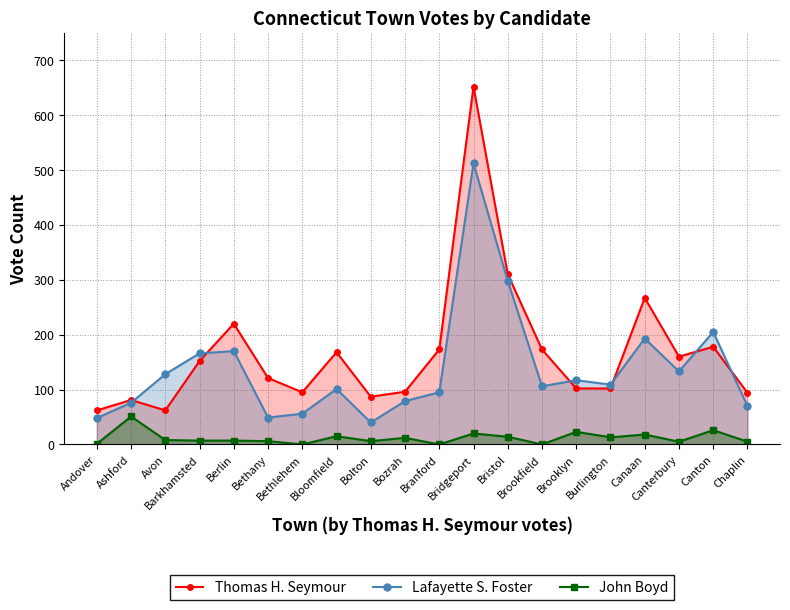

In Thomas H. Seymour, how many points are higher than both neighbors (excluding endpoints)?

6